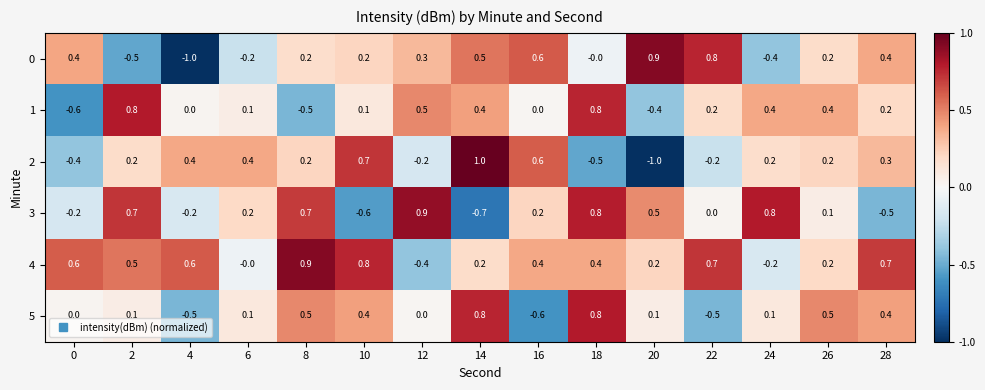

True or false: 2 has a value of -0.6 at 0.

False